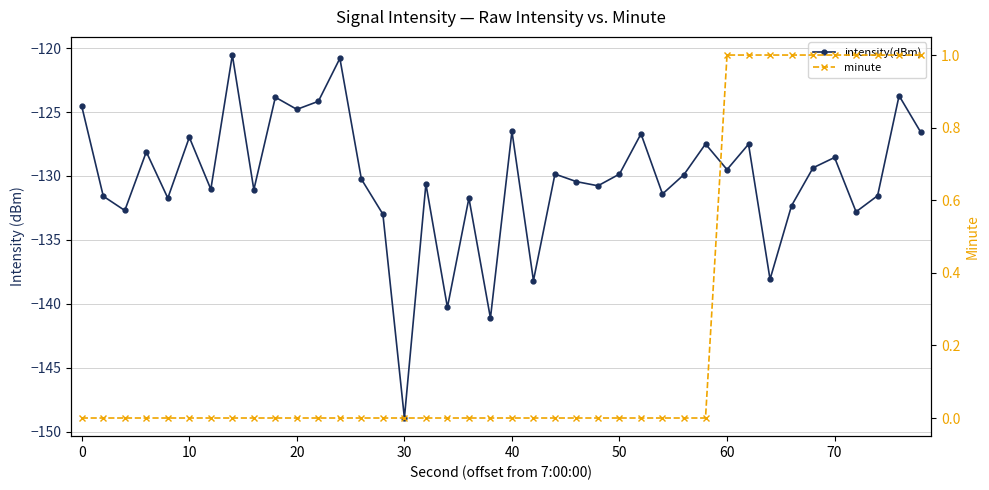

What is the value of the intensity(dBm) point at the 27th from the left?

-126.7